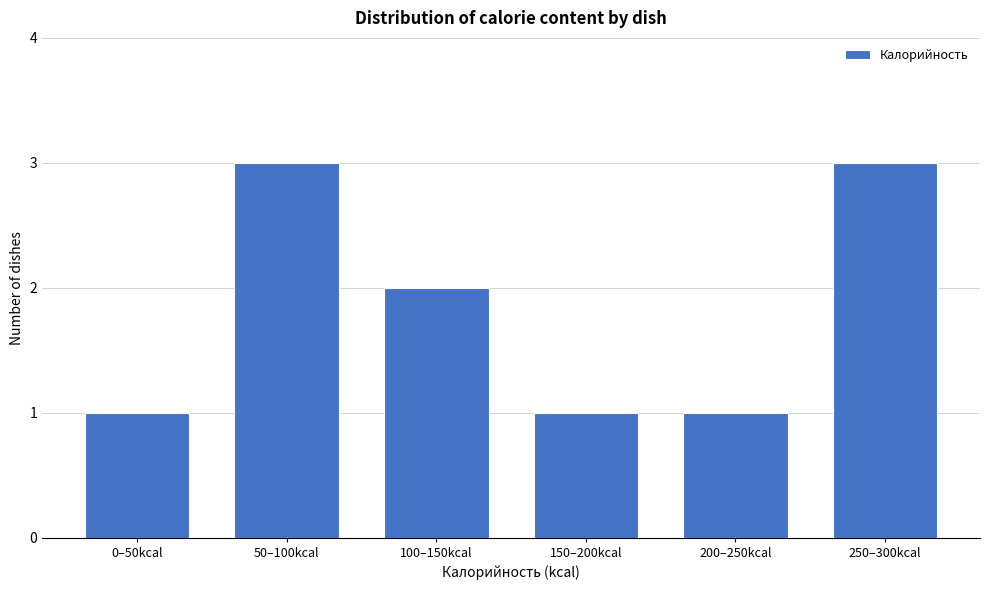

Reading left to right, list all the values displayed in this chart.

0–50kcal=1	50–100kcal=3	100–150kcal=2	150–200kcal=1	200–250kcal=1	250–300kcal=3